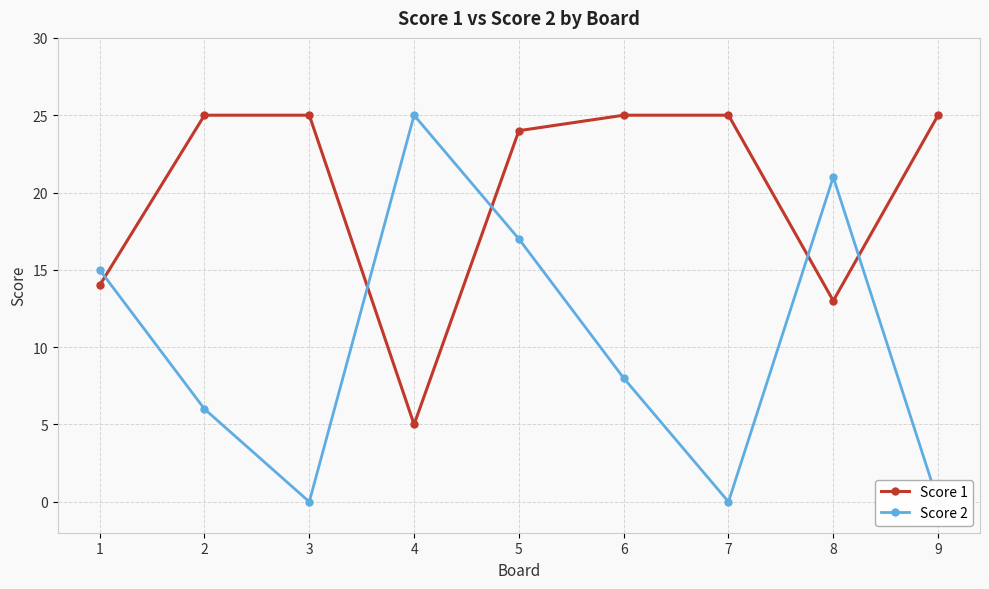

How many series are shown in this chart?

2